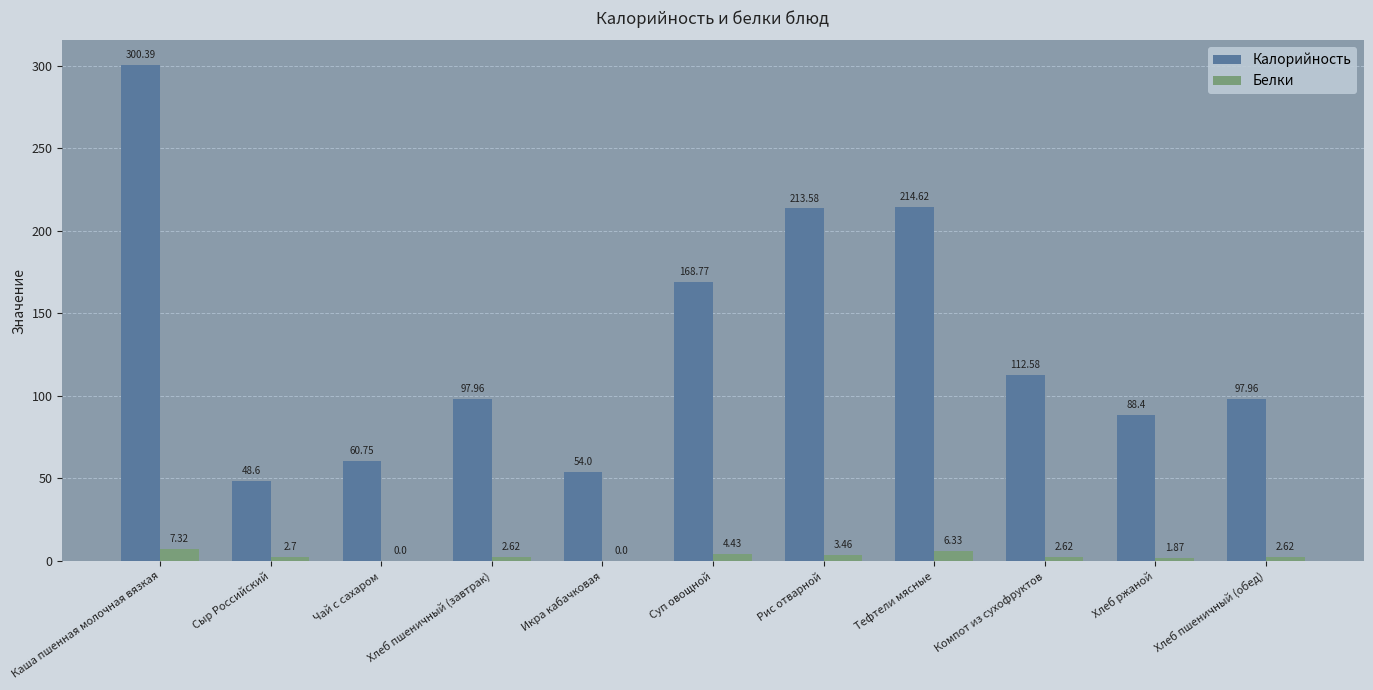

What is the sum of the Калорийность values at Чай с сахаром and Хлеб пшеничный (обед)?

158.7